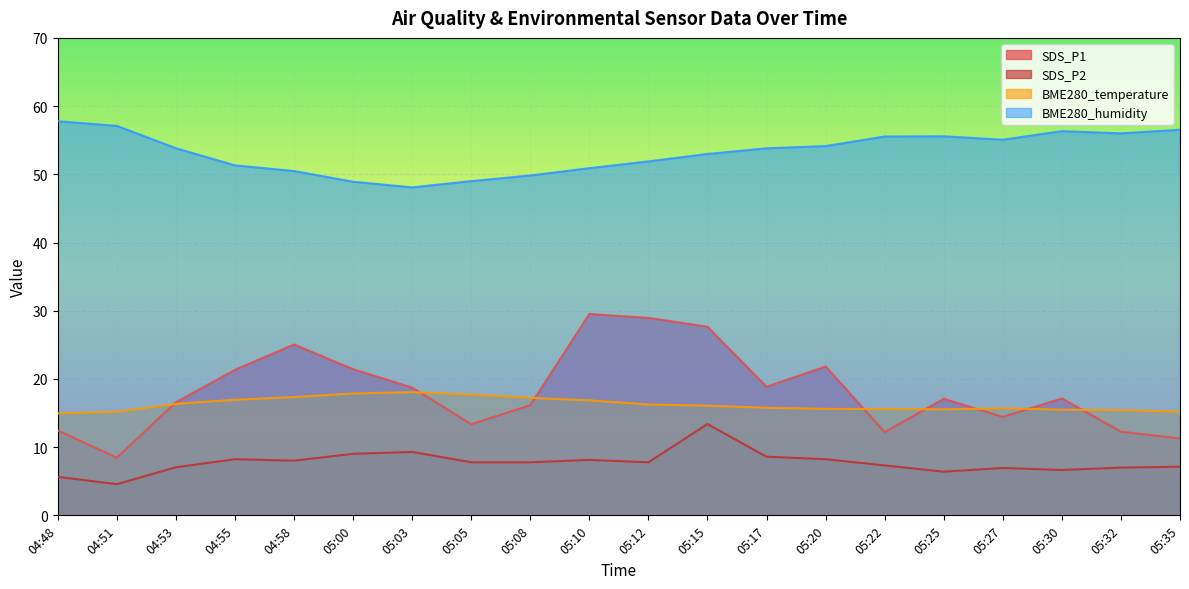

Rank the categories by BME280_temperature value from lowest to highest.

04:48, 04:51, 05:35, 05:32, 05:30, 05:25, 05:22, 05:20, 05:27, 05:17, 05:15, 05:12, 04:53, 05:10, 04:55, 05:08, 04:58, 05:05, 05:00, 05:03